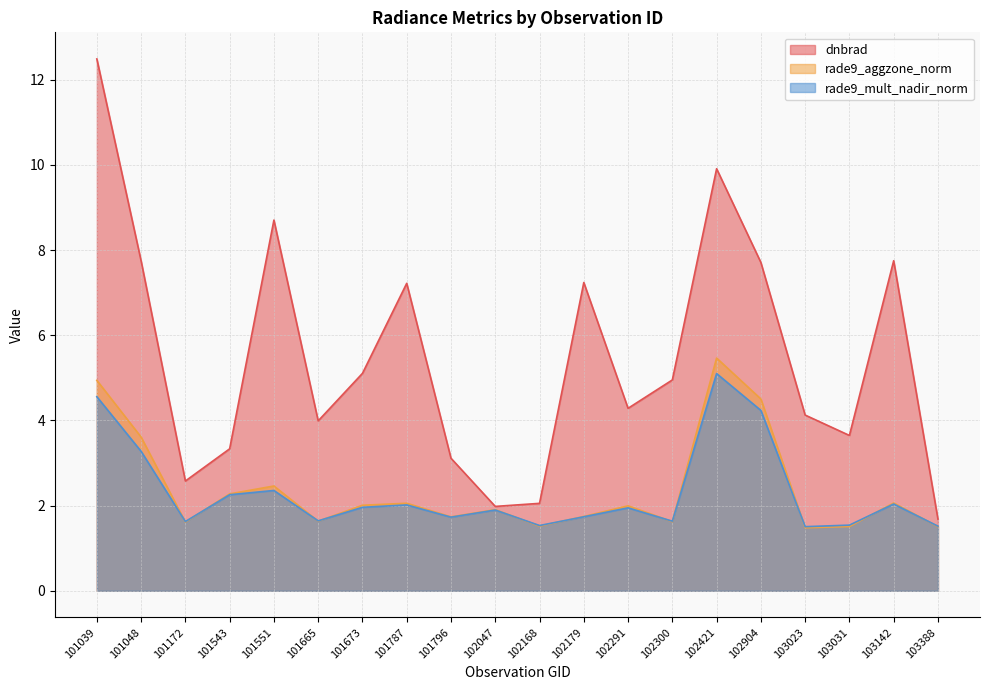

At 102300, list the series in order from largest to smallest.

dnbrad, rade9_mult_nadir_norm, rade9_aggzone_norm